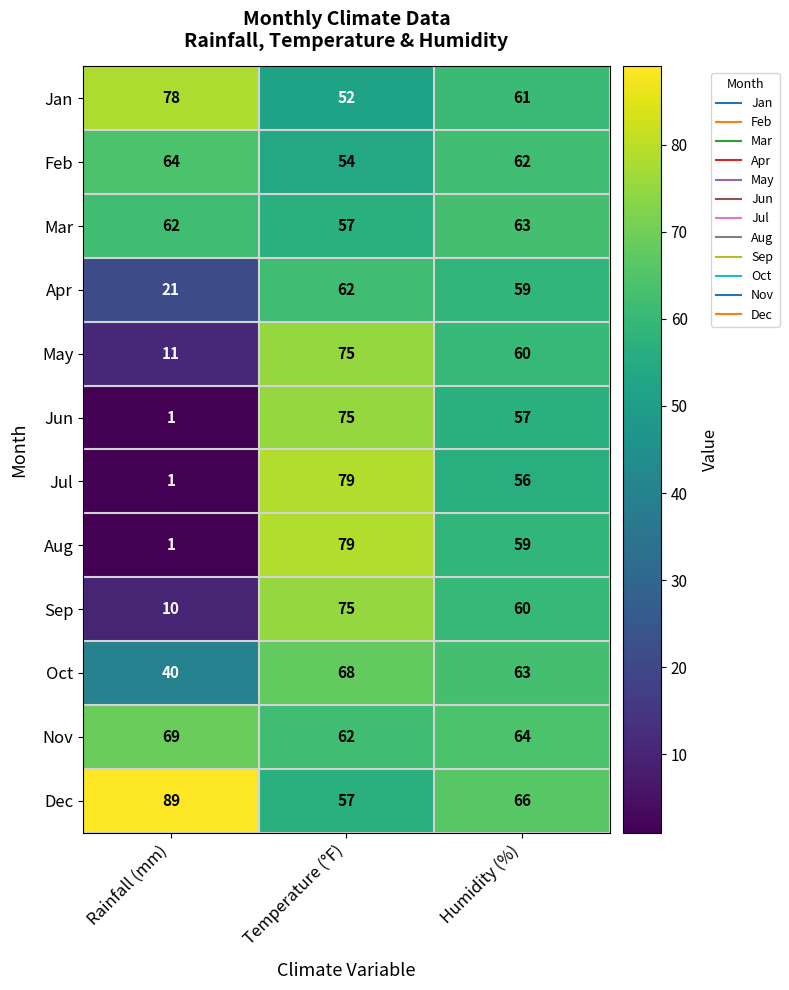

List the labels in order of Sep value, smallest first.

Rainfall (mm), Humidity (%), Temperature (°F)